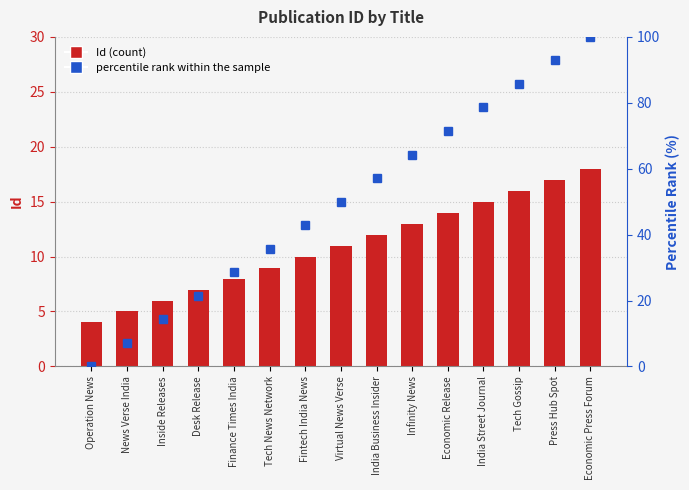

Is the value of Id at Virtual News Verse greater than the value of percentile rank within the sample at Economic Release?

No